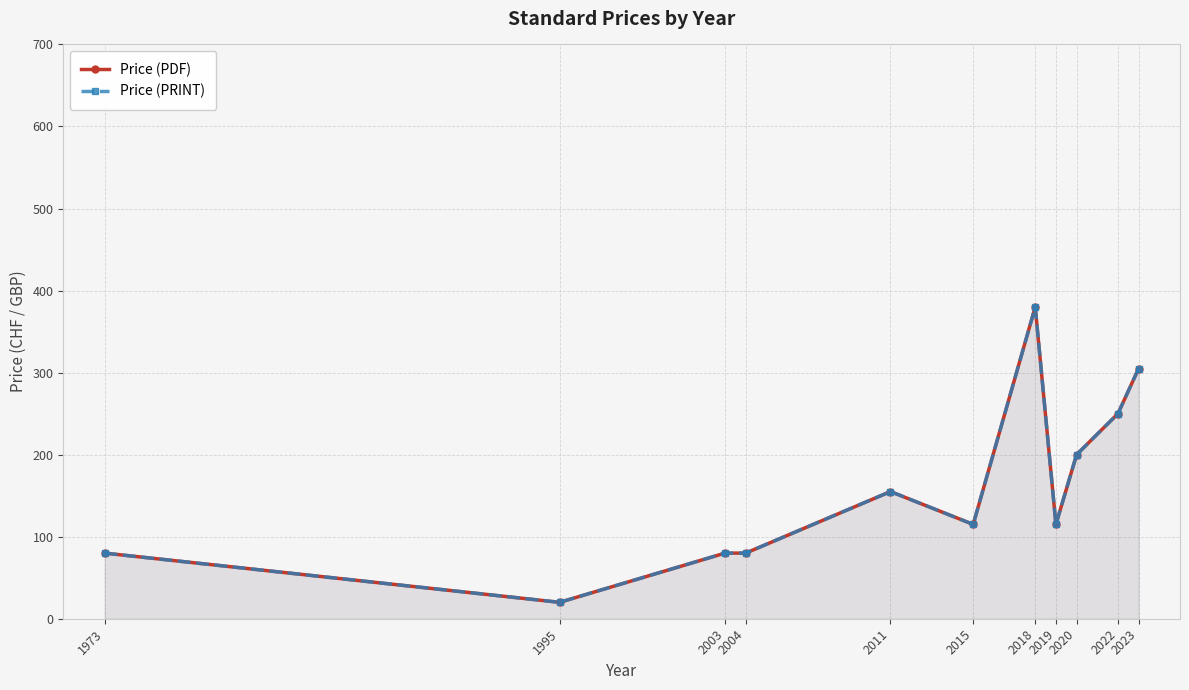

How many lines are shown in the chart?

2